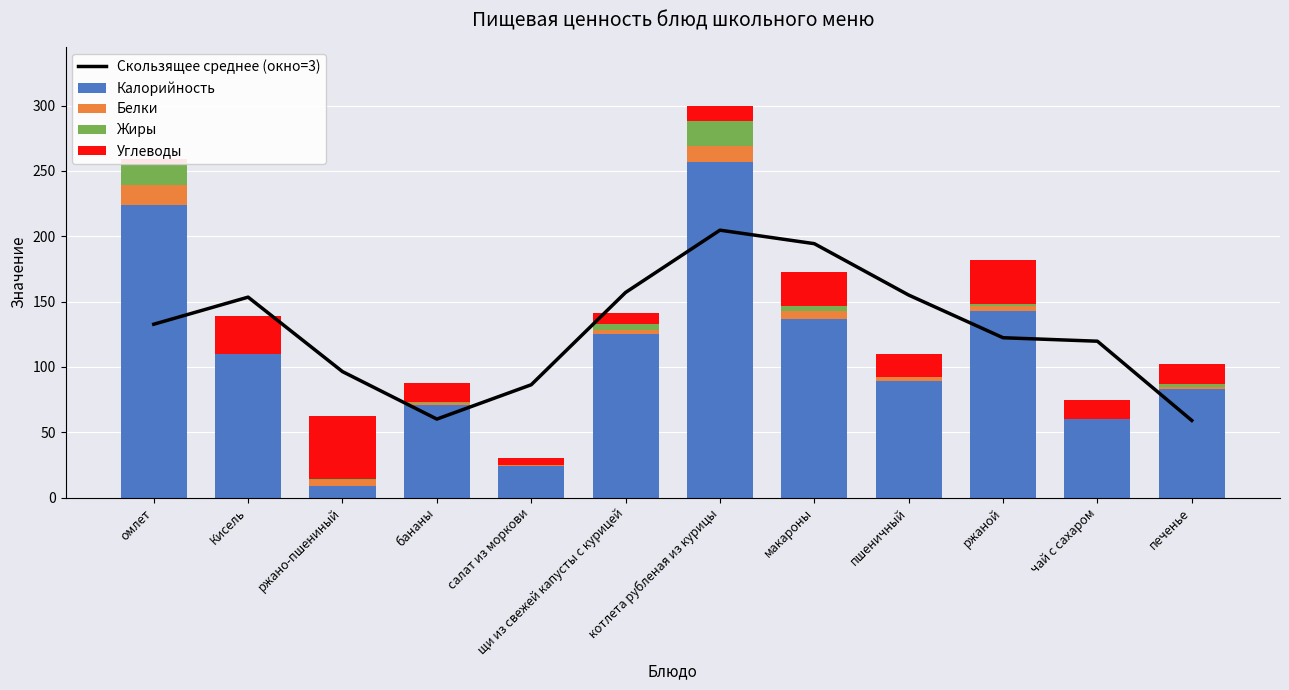

How many groups of bars are there?

12